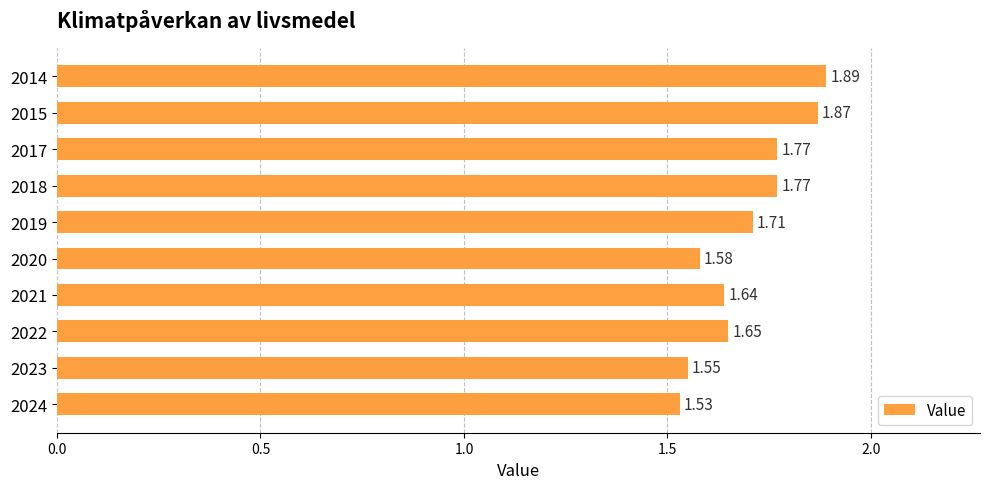

Which has a higher value, 2015 or 2018?

2015